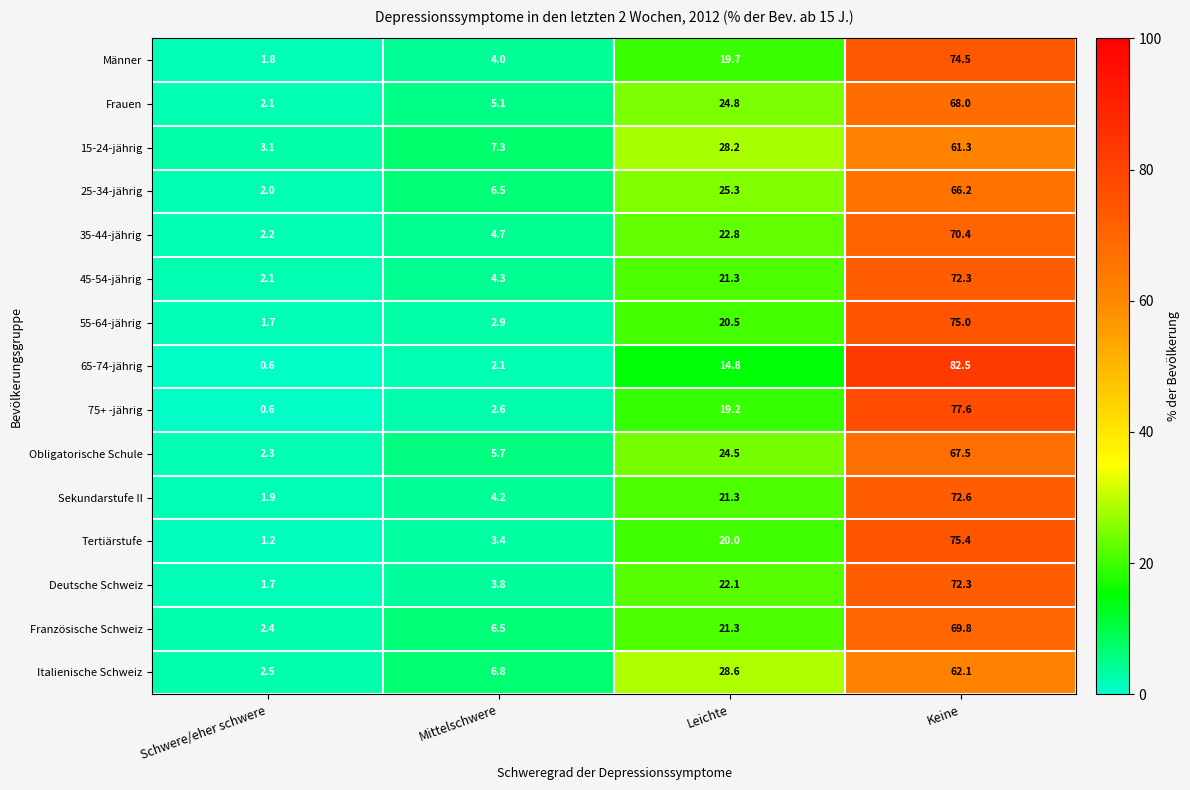

Where is Frauen nearest to the value 35?

Leichte